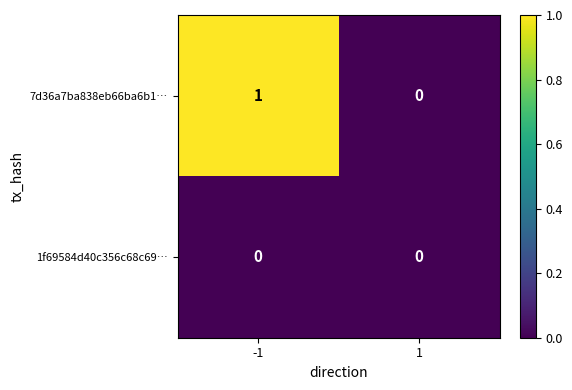

Rank the series by their average value, from highest to lowest.

7d36a7ba838eb66ba6b1…, 1f69584d40c356c68c69…